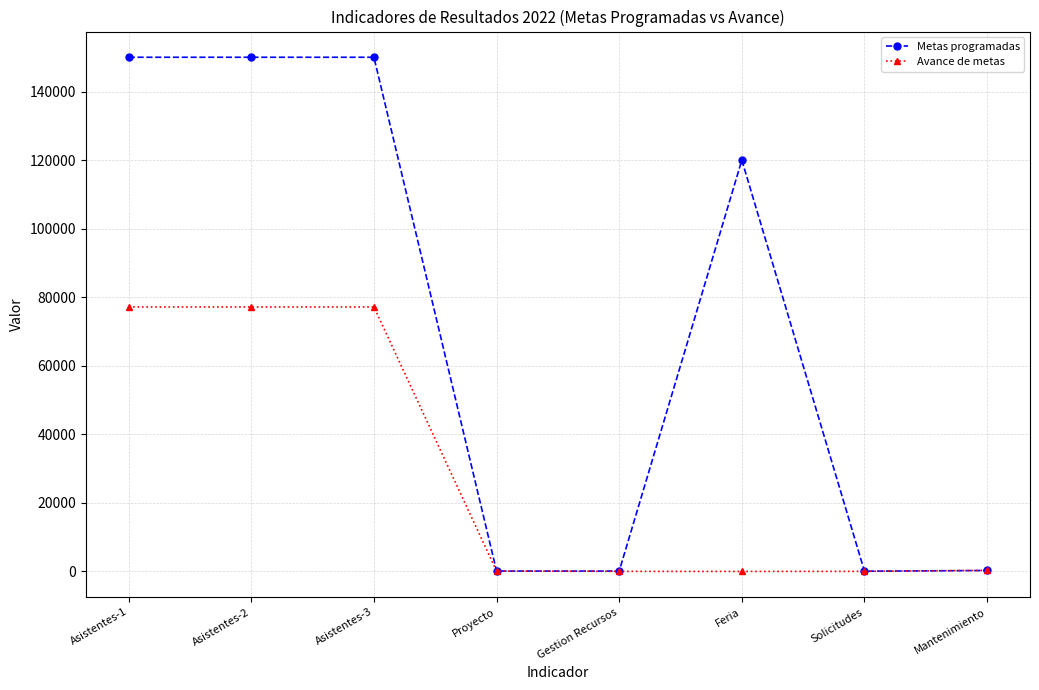

At how many categories does at least one series exceed 49647?

4